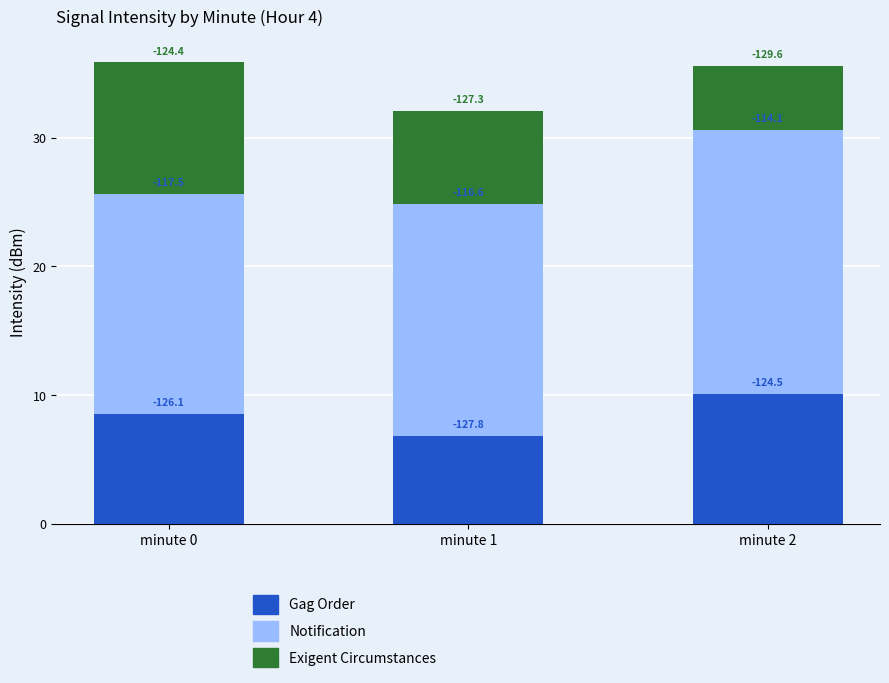

At which category is the sum across all series the highest?

minute 0